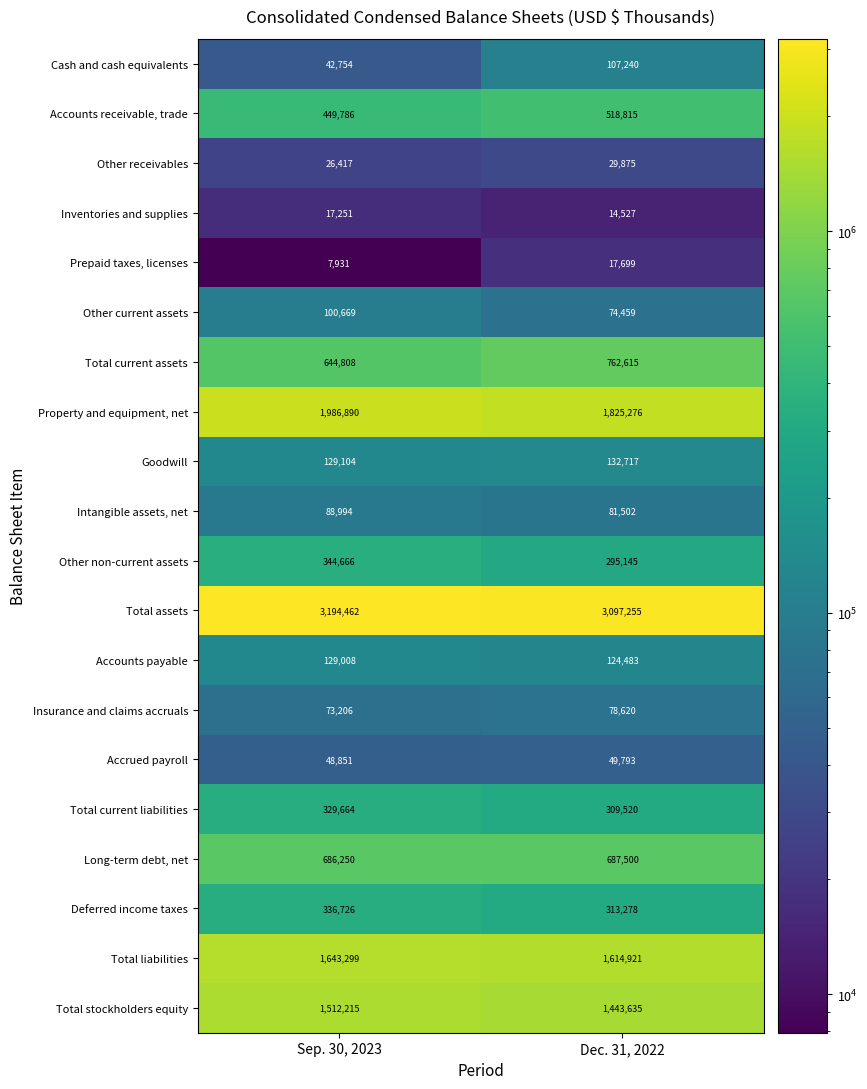

Which series has the largest total across all categories?

Total assets